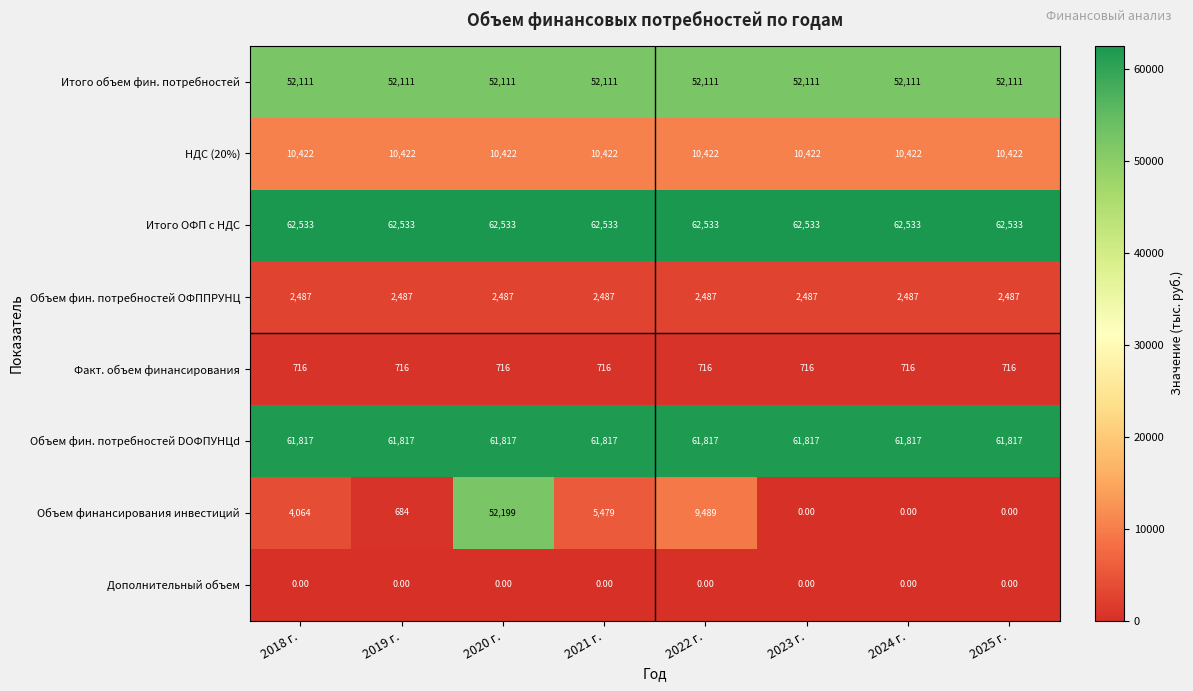

What is the difference between the highest and lowest values at 2018 г.?

62533